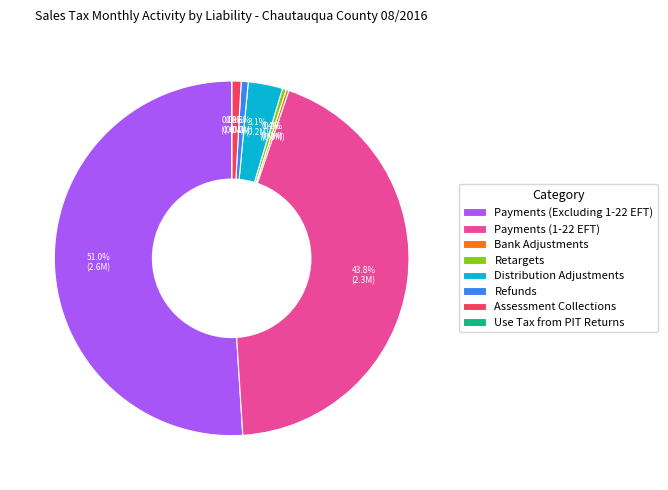

What portion of the pie excludes Retargets?

99.6%